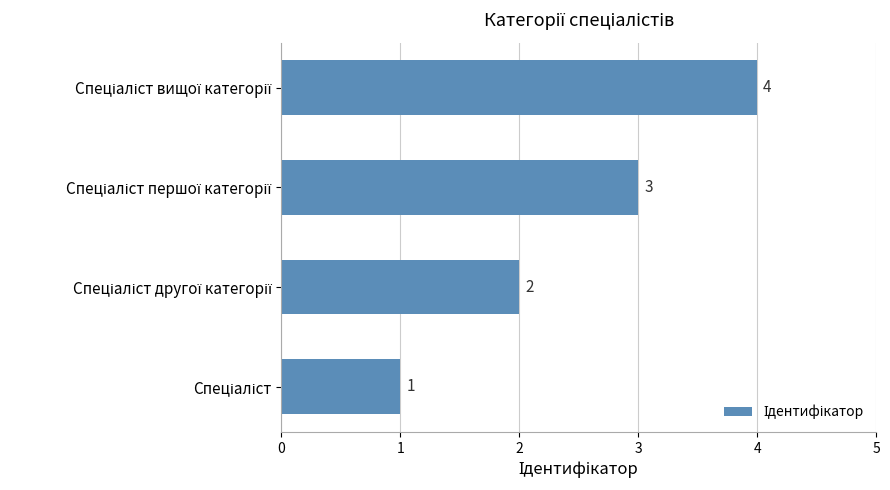

Count the values in the range 2 to 4.

3